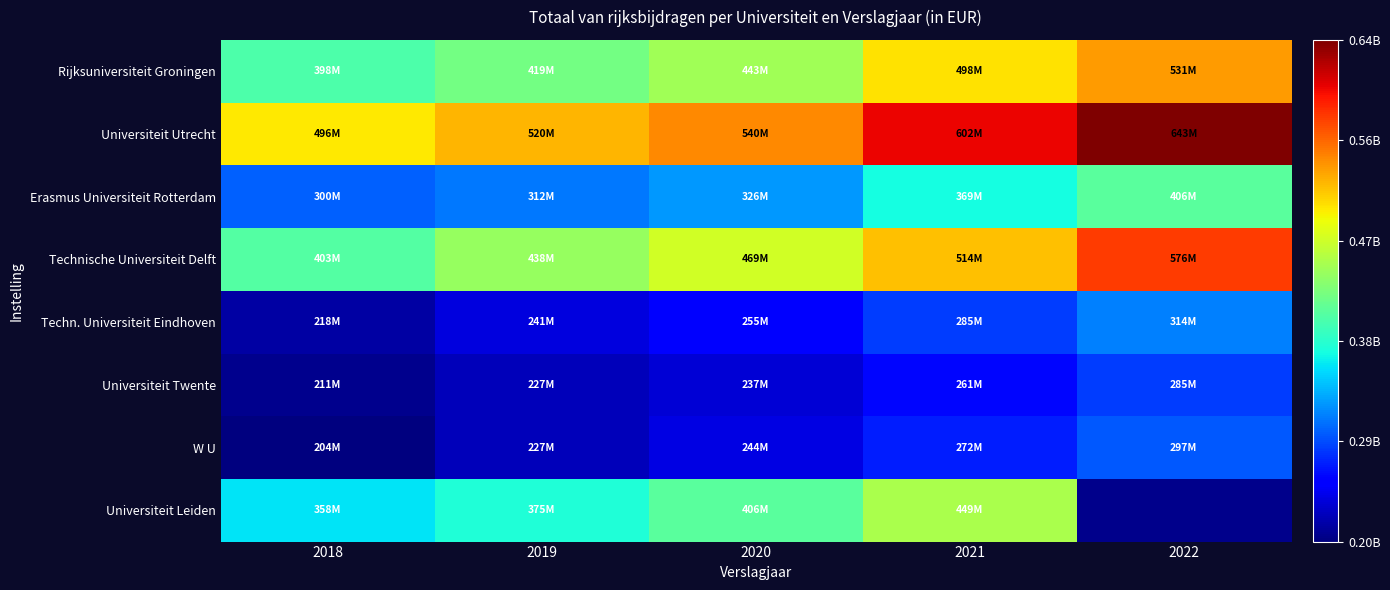

What is the difference between the maximum and minimum values in the Universiteit Twente series?

74000000.0